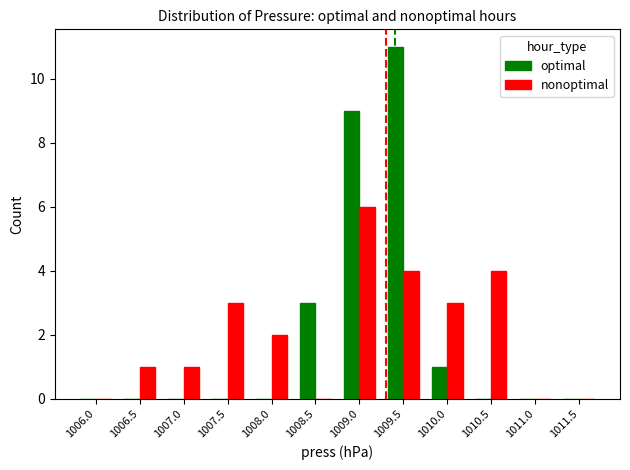

Is the value of nonoptimal at 1006.5 greater than the value of optimal at 1006.5?

Yes